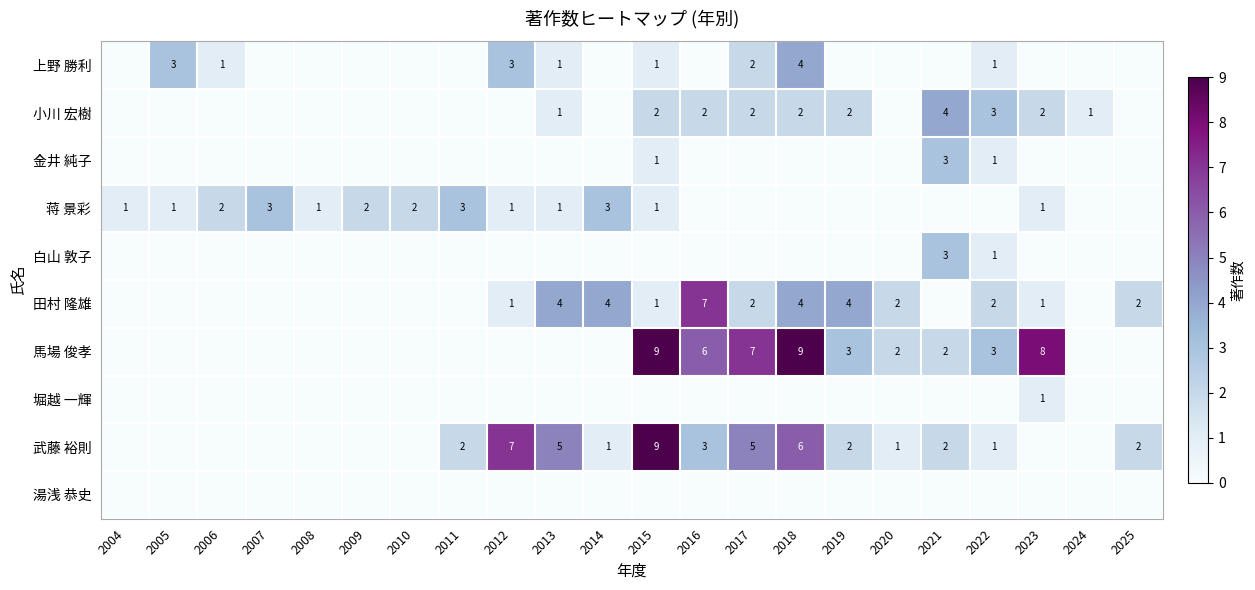

True or false: 蒋 景彩 has a value of 3 at 2006.

False